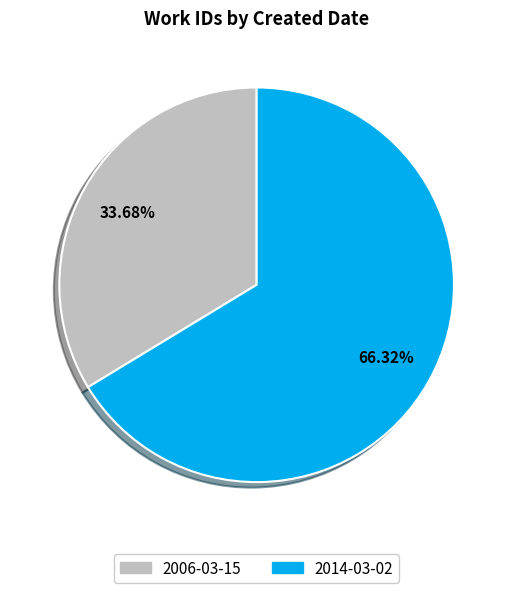

Which slice represents more than half of the pie?

2014-03-02